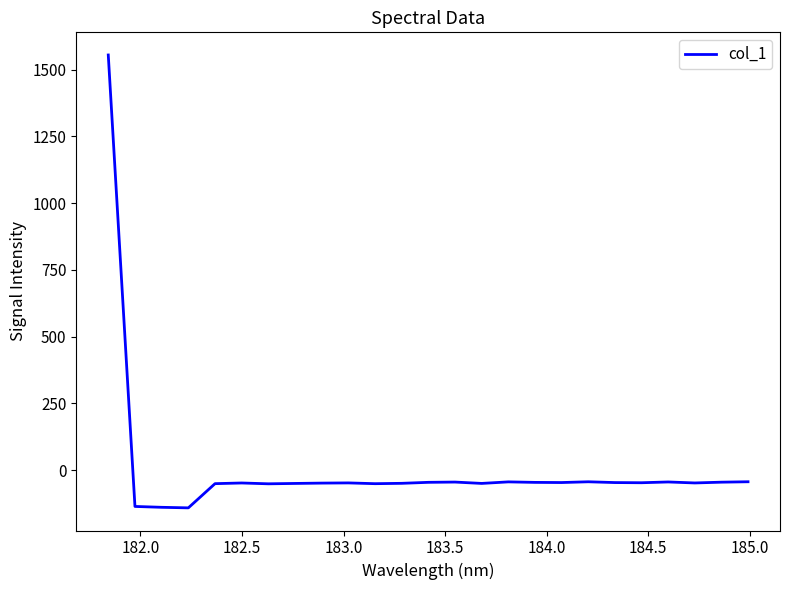

What is the smallest value displayed?

-141.7